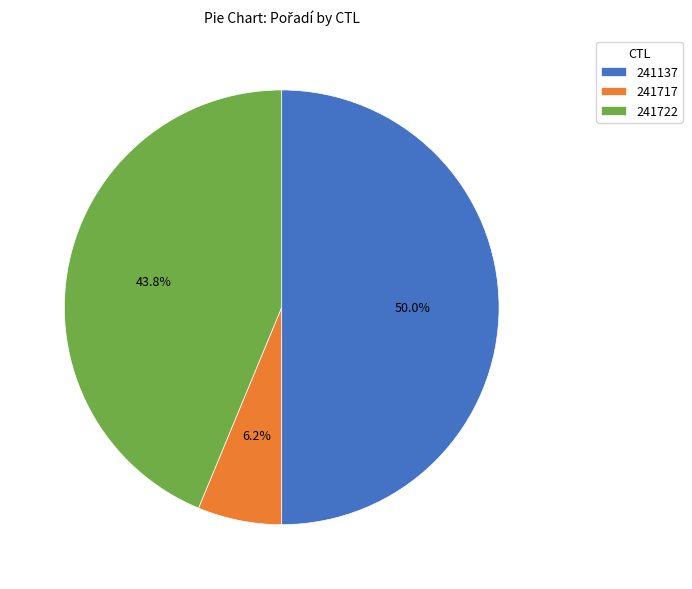

To the nearest percent, what portion does 241137 represent?

50%